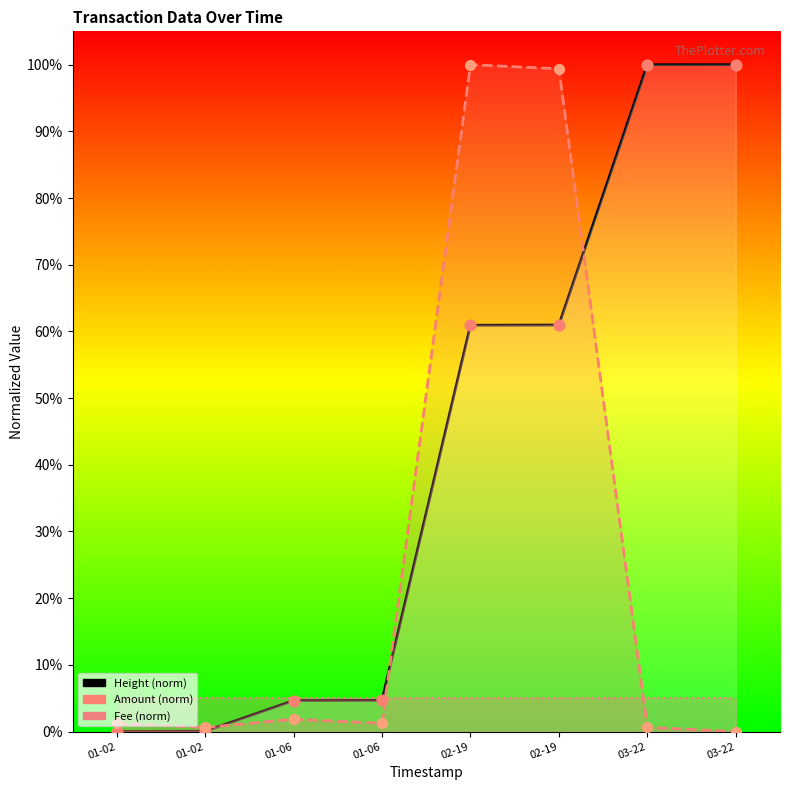

What are all the series names shown in the legend?

Height, Amount, Fee